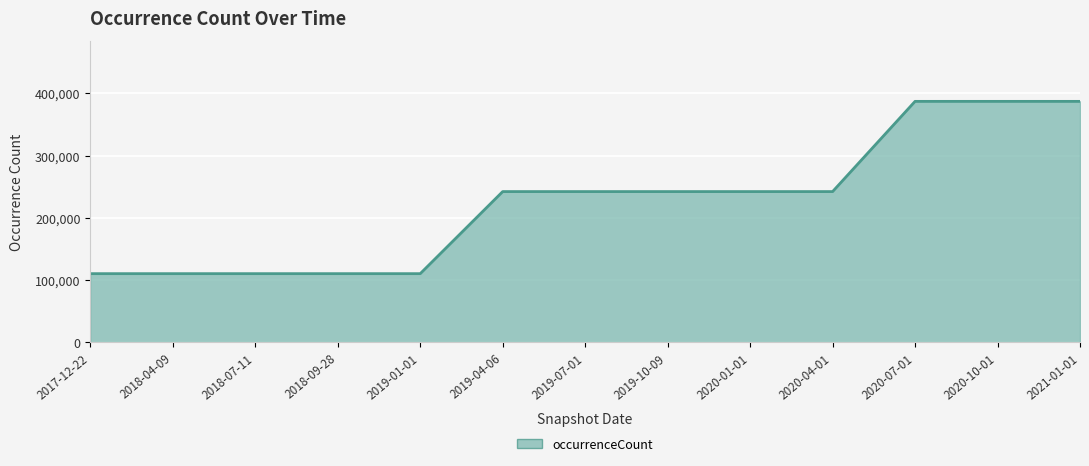

What is the difference between the maximum and minimum values?

276755